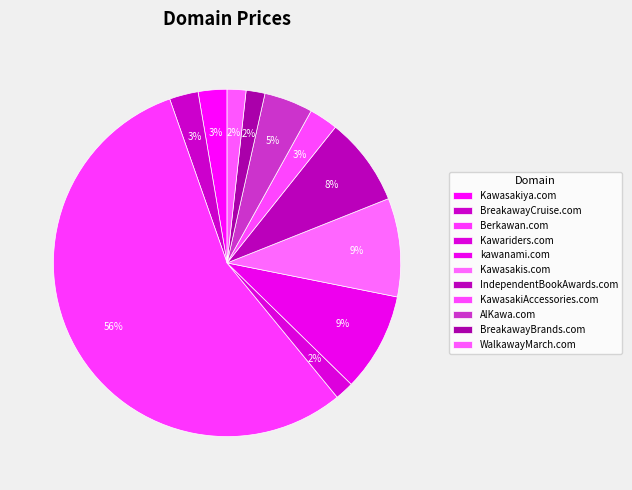

Is there a majority slice in this chart?

Yes